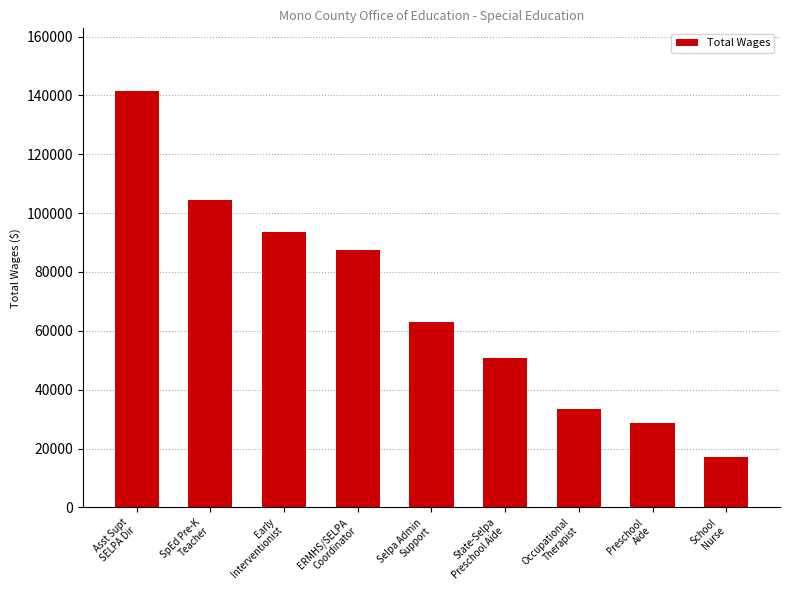

At which label is the value closest to 79376?

ERMHS/SELPA
Coordinator